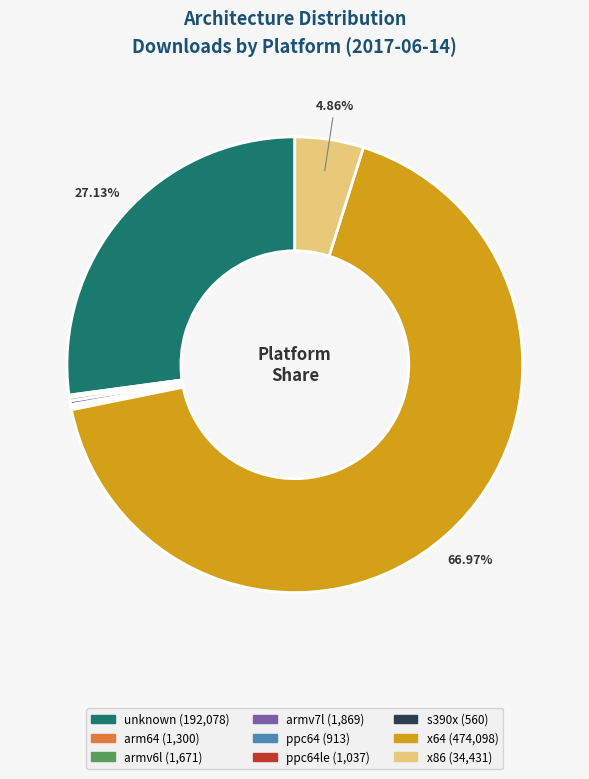

Is there a majority slice in this chart?

Yes